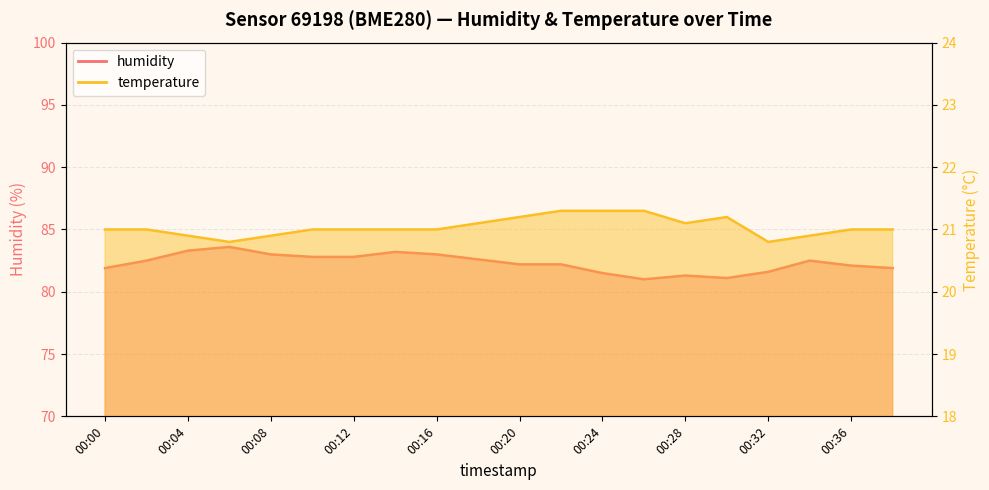

What is the value of the humidity point at the 6th from the left?

82.8